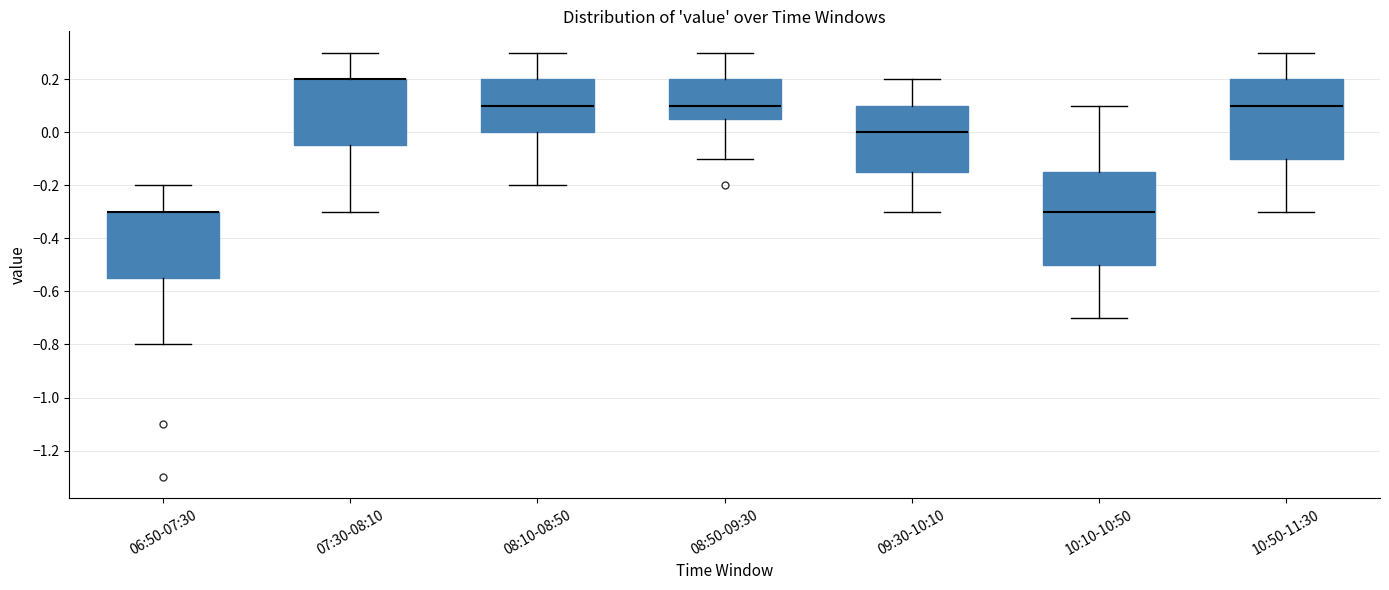

Comparing the boxes themselves (not the whiskers), which one is the tallest?

10:10-10:50